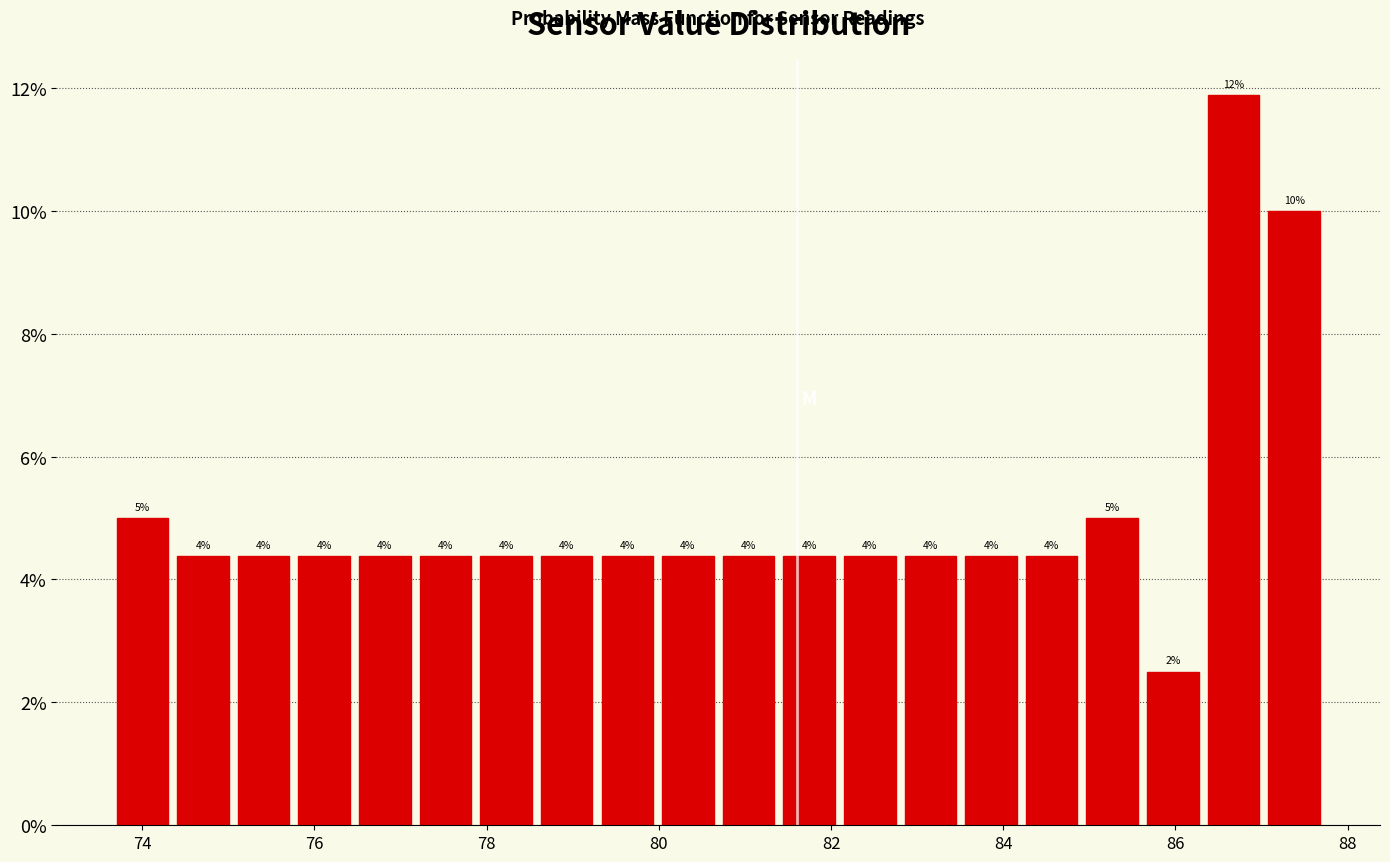

Around what value on the x-axis is the tallest bar? Give the approximate position of its centre, as read against the axis.

86.6